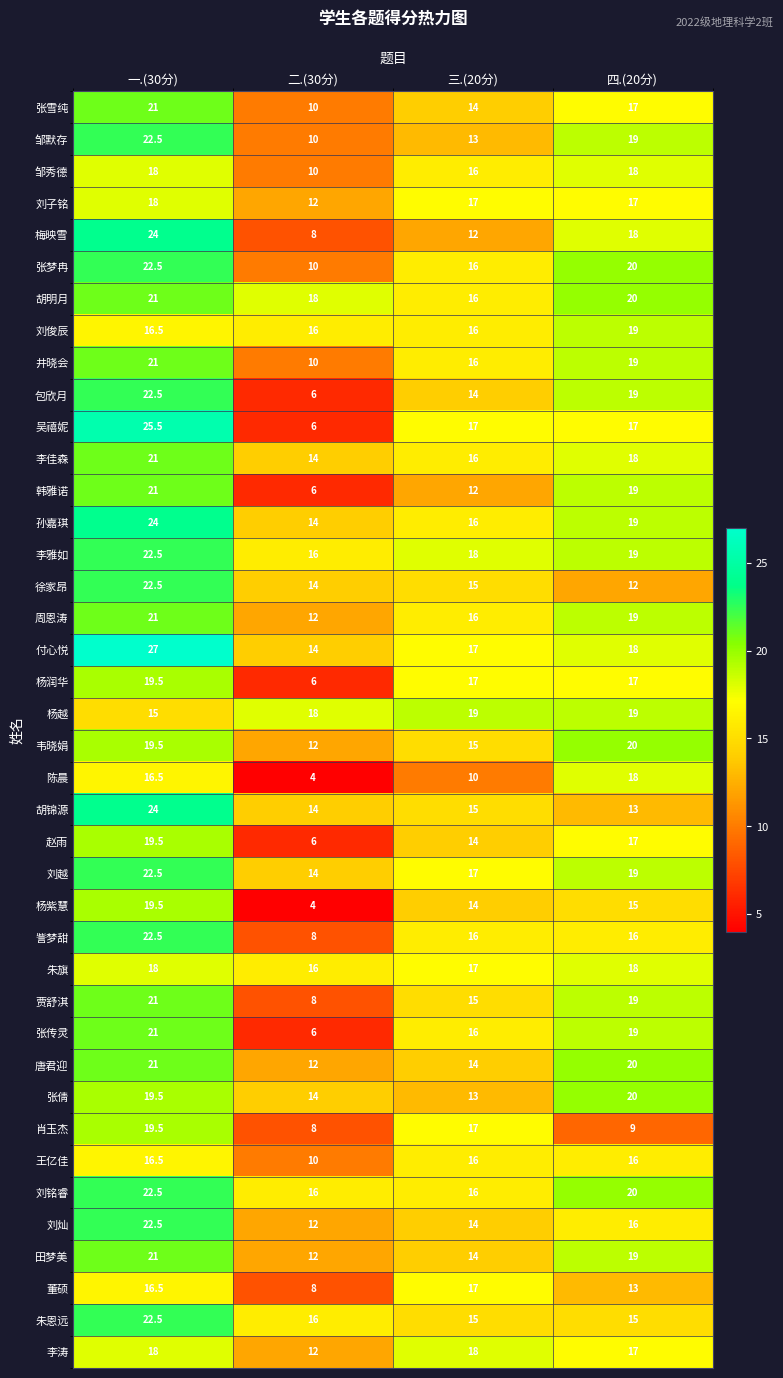

What is the approximate value of 赵雨 at 三.(20分)?

14.0